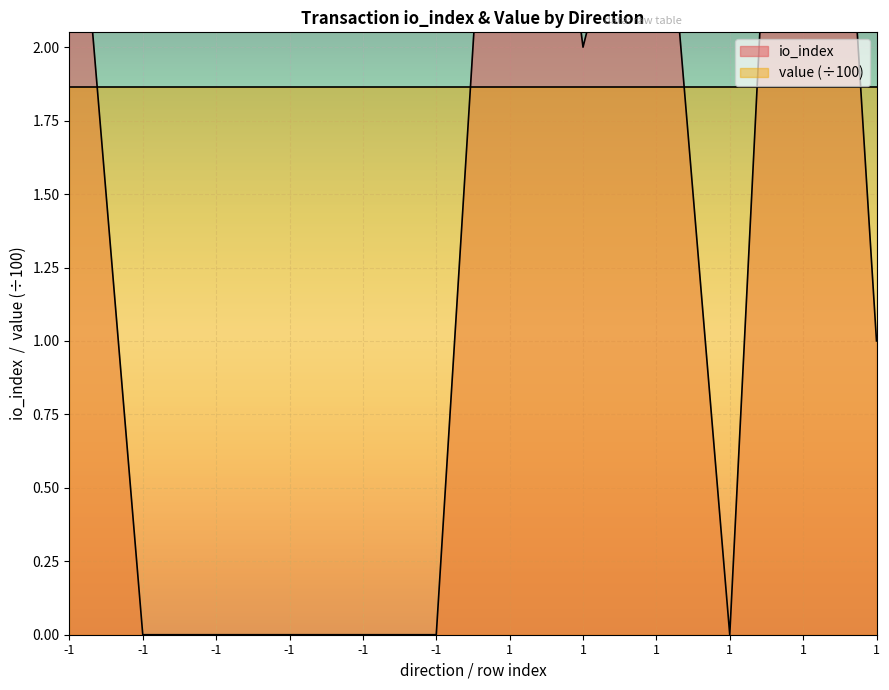

Which label corresponds to the smallest value in the chart?

-1